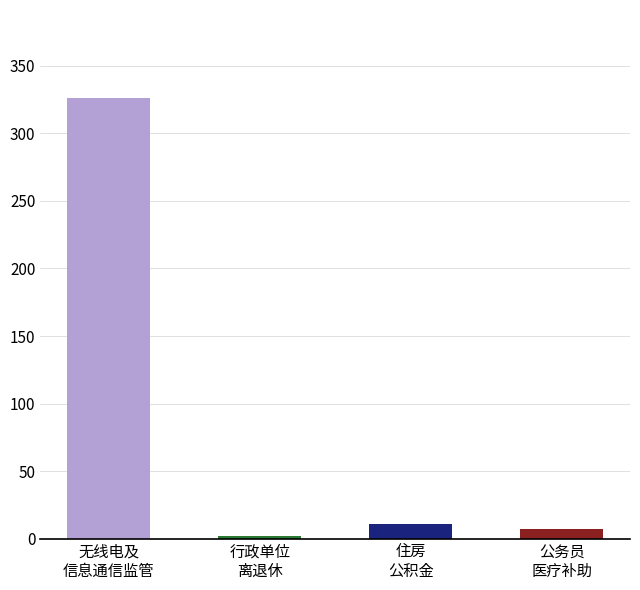

What is the ratio of the value at 公务员
医疗补助 to the value at 行政单位
离退休?

3.7